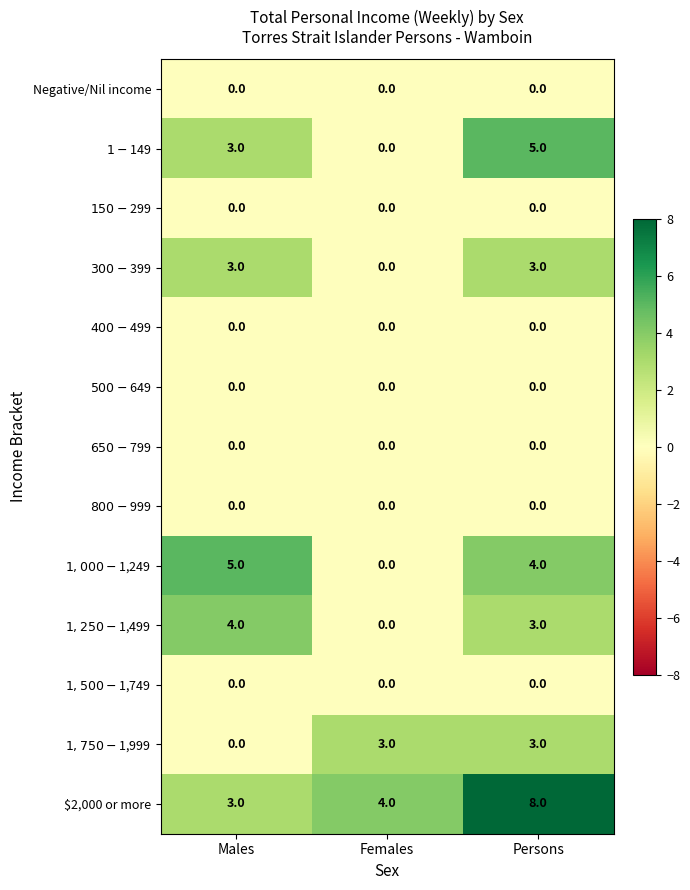

Which series has the largest total across all categories?

$2,000 or more